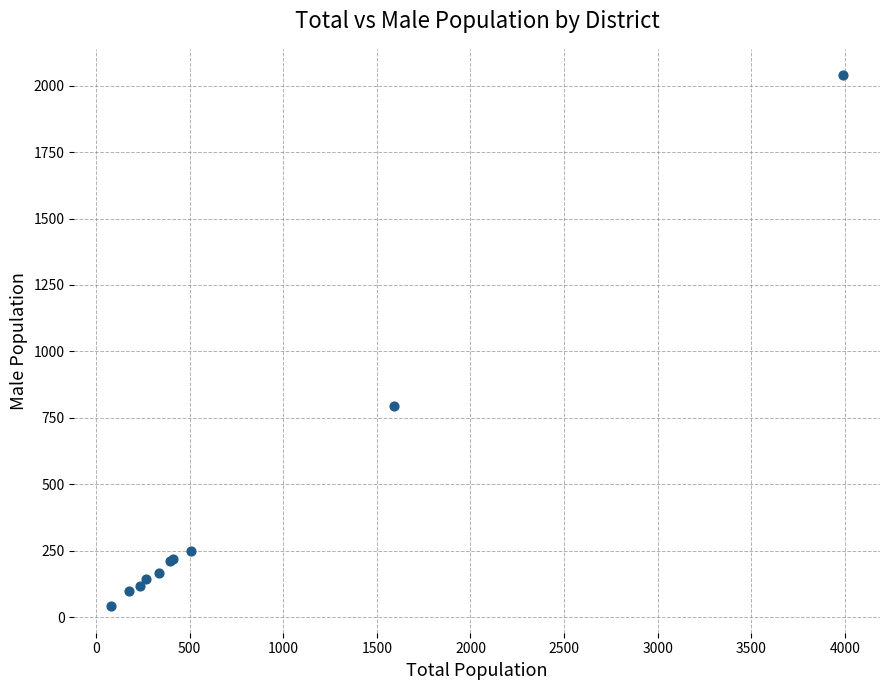

What Y value in the scatter plot is closest to 1040?

793